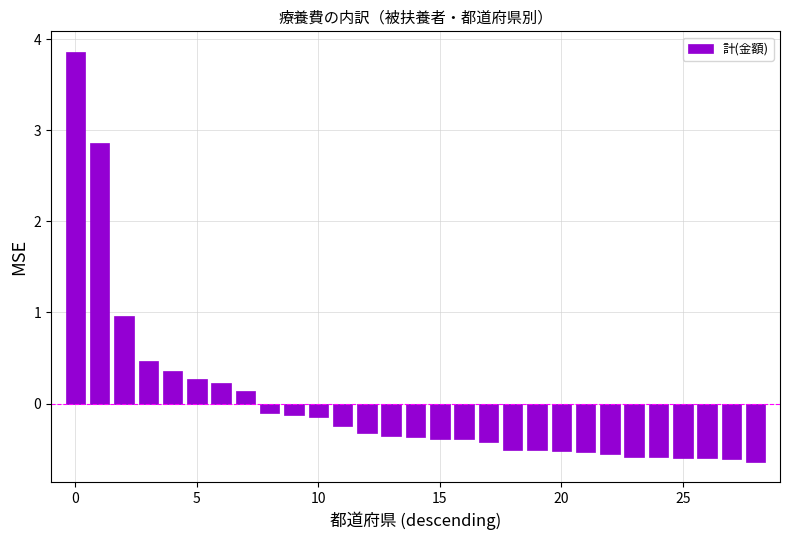

What is the difference between the second highest and second lowest values?

3.5